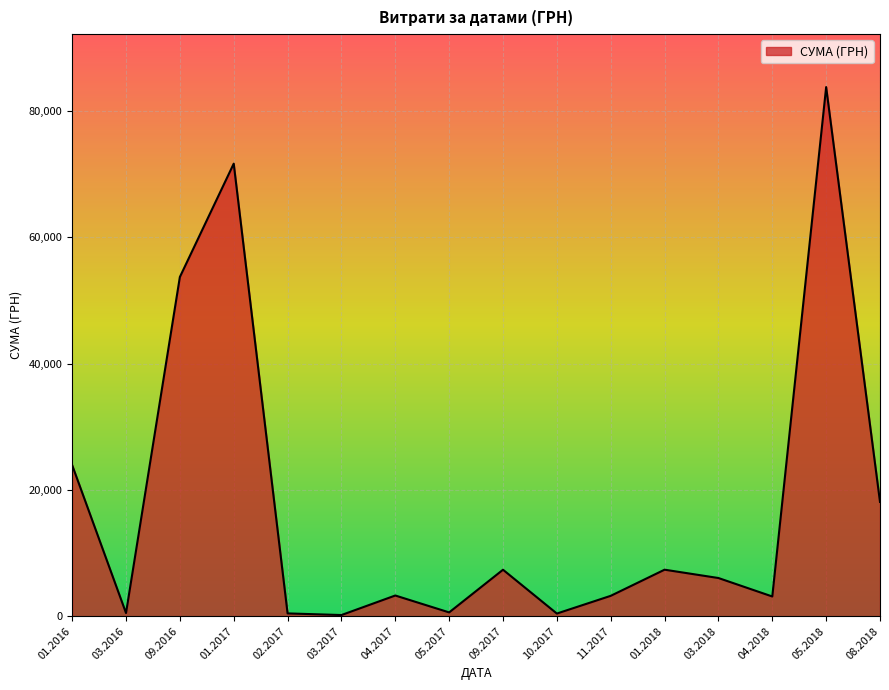

The value at 08.2018 is 18088.8. True or false?

True